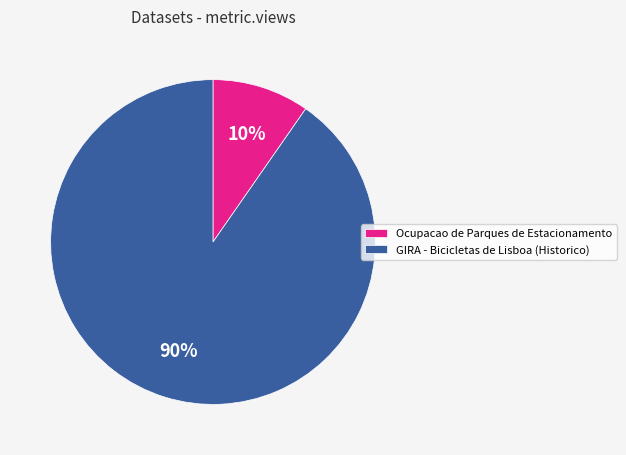

To the nearest percent, what is the average slice percentage?

50%